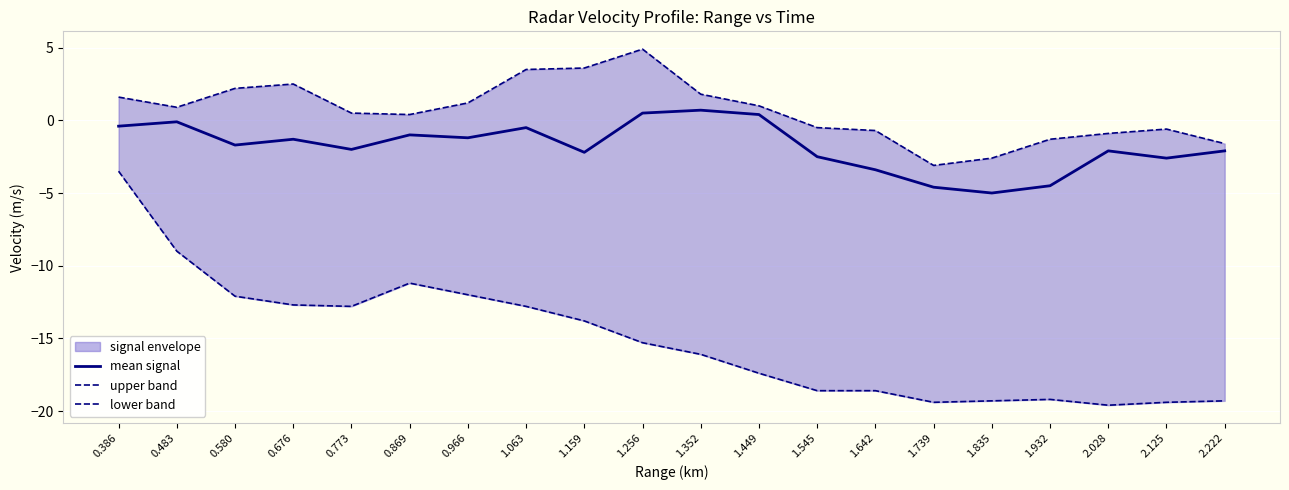

Reading right to left, list all the values displayed in this chart.

mean signal: -2.1	-2.6	-2.1	-4.5	-5.0	-4.6	-3.4	-2.5	0.4	0.7	0.5	-2.2	-0.5	-1.2	-1.0	-2.0	-1.3	-1.7	-0.1	-0.4
upper band: -1.6	-0.6	-0.9	-1.3	-2.6	-3.1	-0.7	-0.5	1.0	1.8	4.9	3.6	3.5	1.2	0.4	0.5	2.5	2.2	0.9	1.6
lower band: -19.3	-19.4	-19.6	-19.2	-19.3	-19.4	-18.6	-18.6	-17.4	-16.1	-15.3	-13.8	-12.8	-12.0	-11.2	-12.8	-12.7	-12.1	-9.0	-3.5